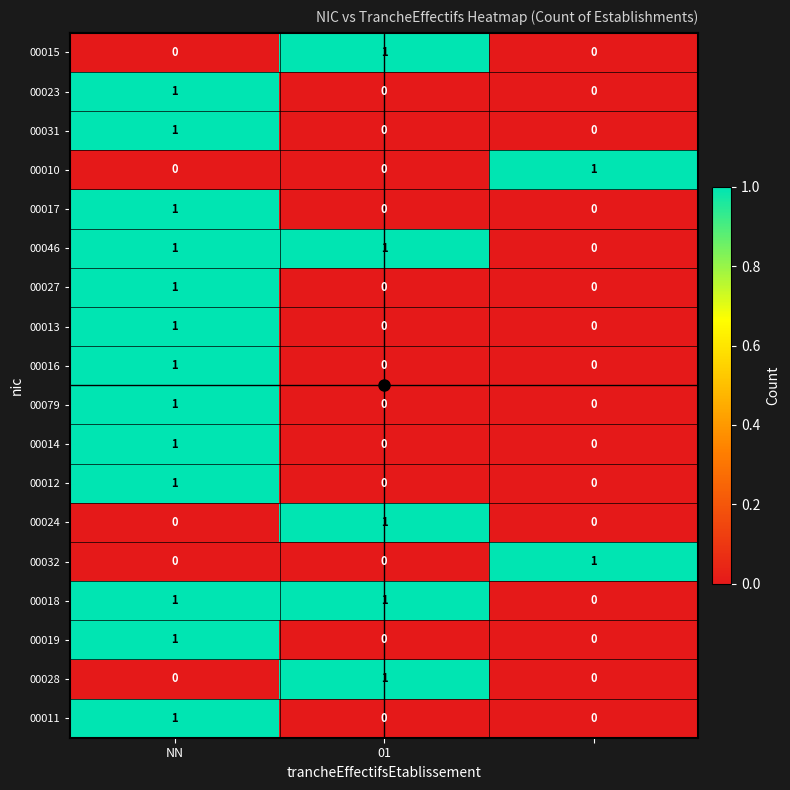

At how many categories does at least one series exceed 0?

3